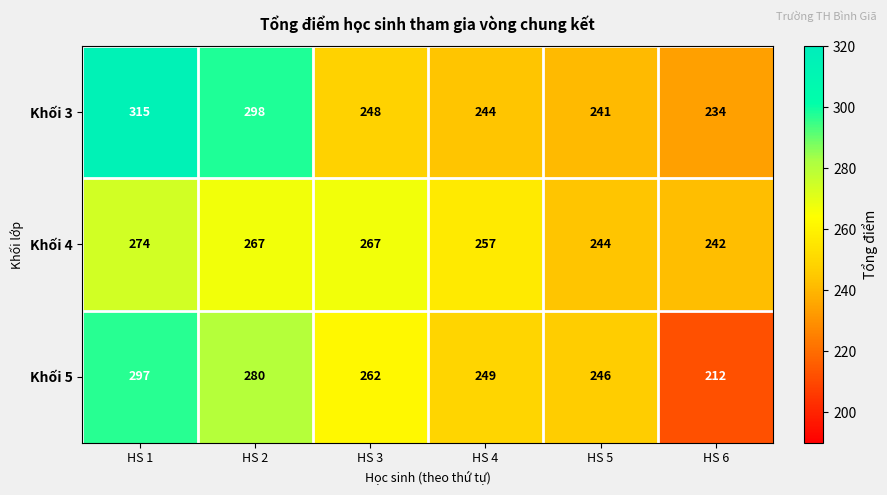

Rank the series by their maximum value, from highest to lowest.

Khối 3, Khối 5, Khối 4